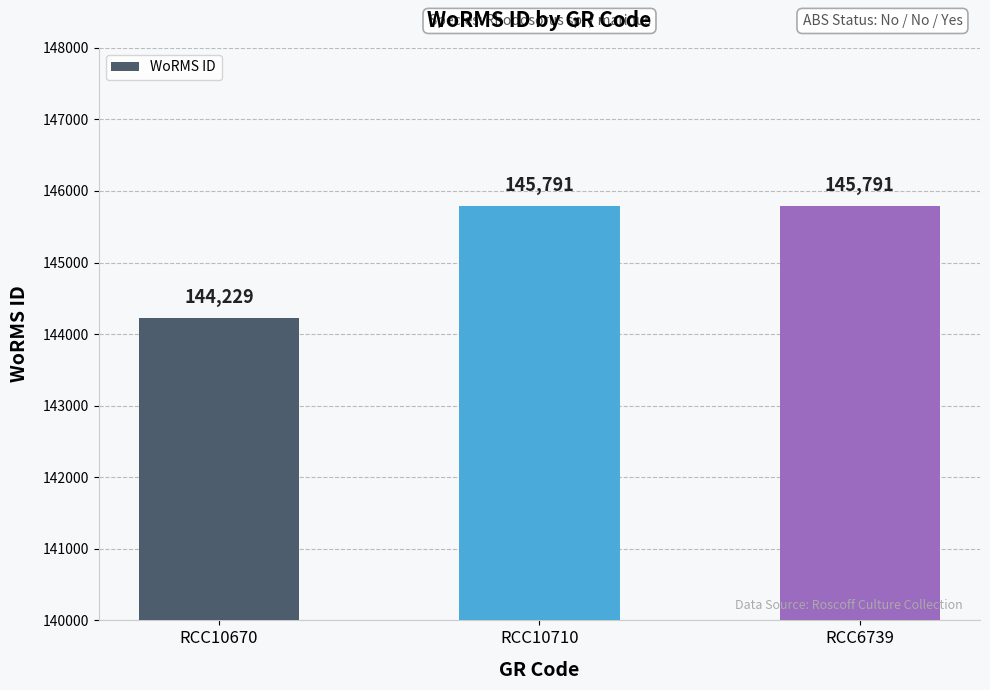

Reading left to right, what are all the values shown in this chart?

144229	145791	145791